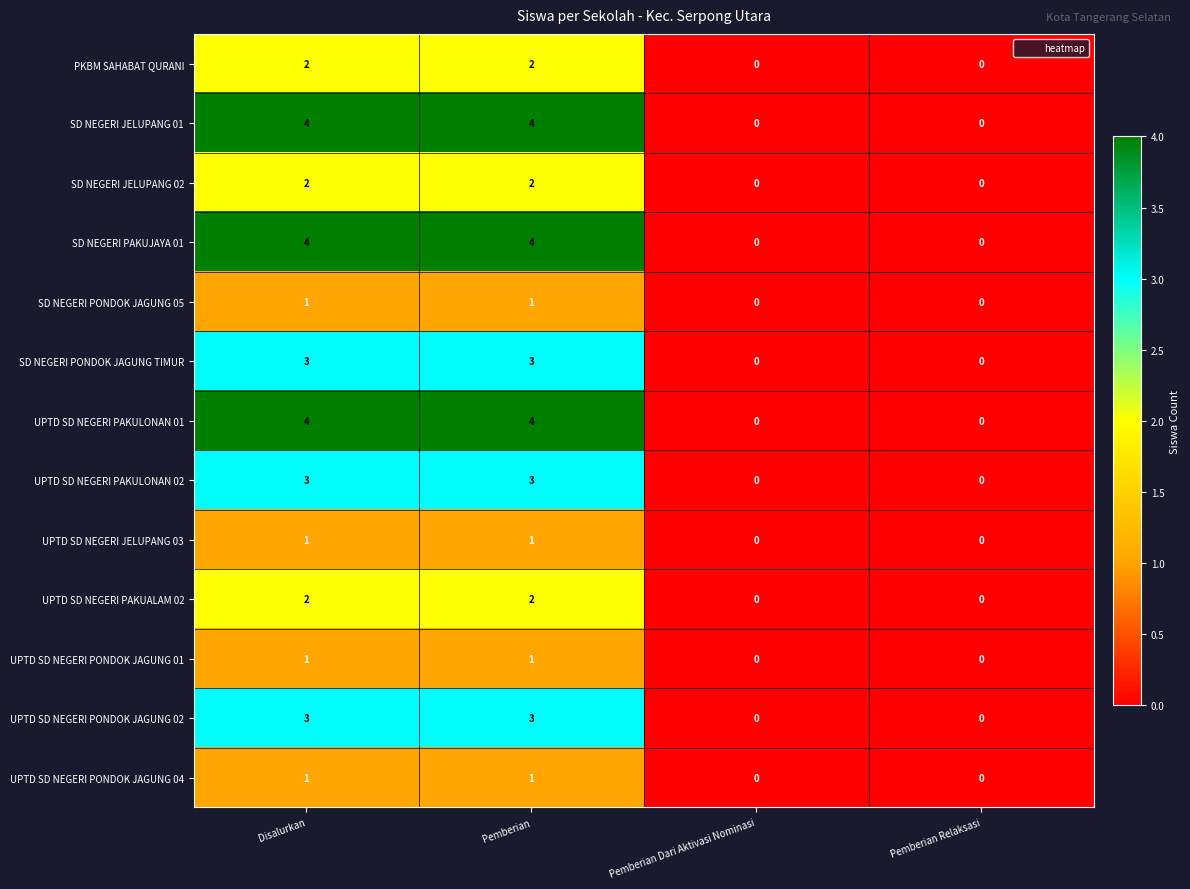

What is the difference between the highest and lowest values at Disalurkan?

3